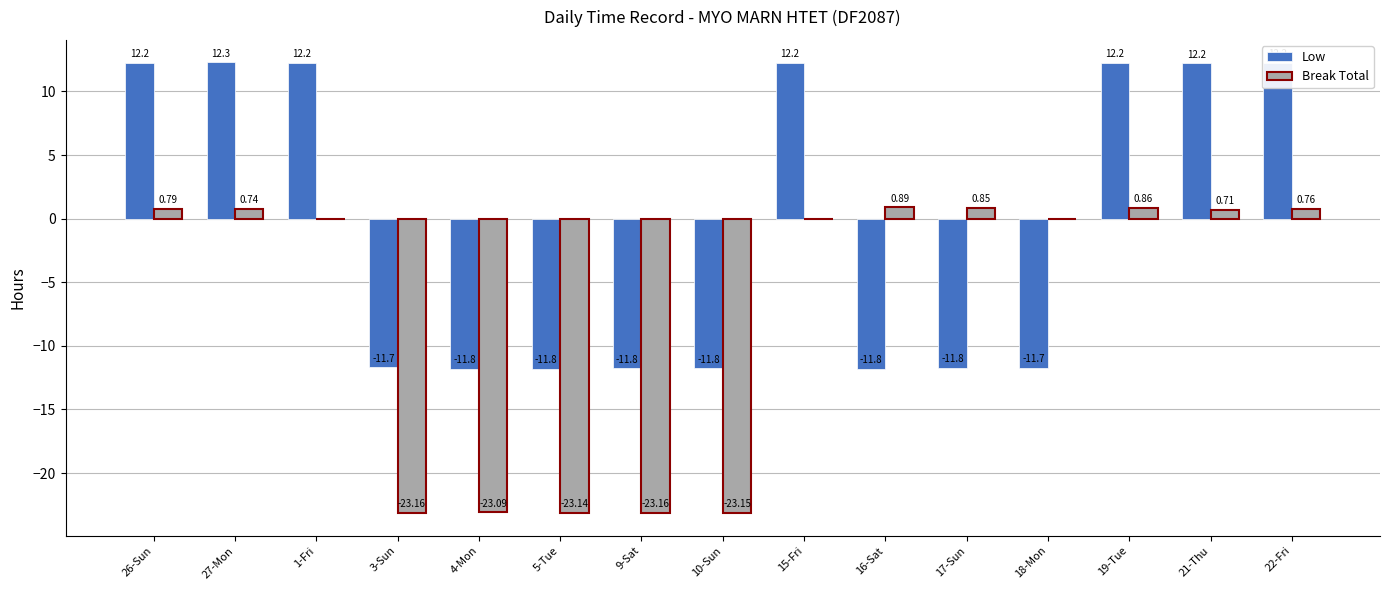

How many groups of bars are there?

15